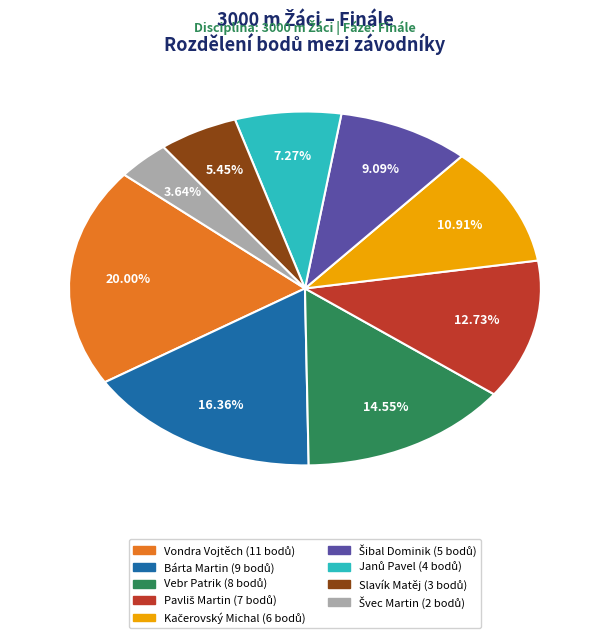

Is Bárta Martin the majority of the pie?

No